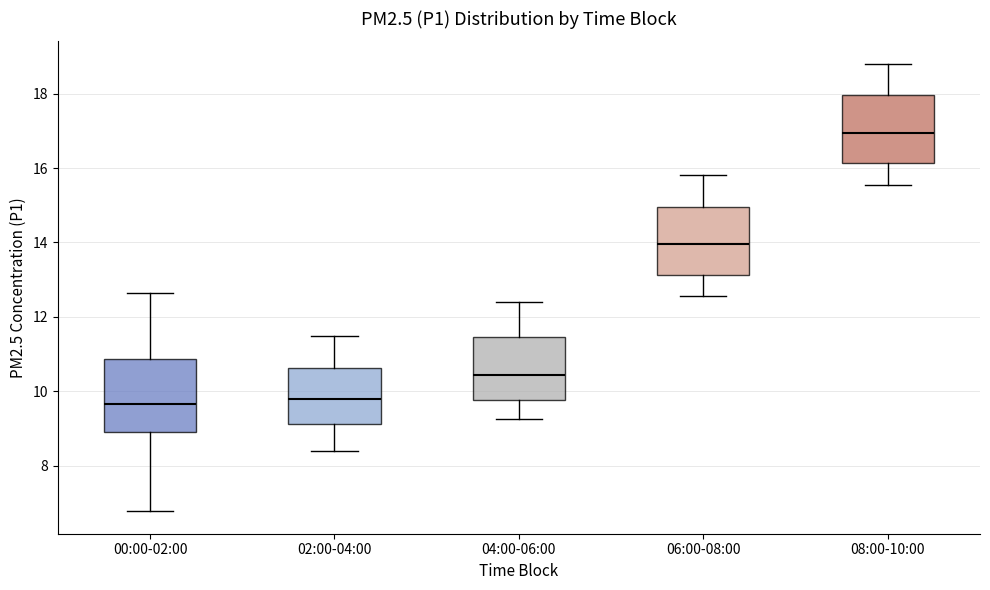

Reading left to right, read every box against the y-axis: the position of its median line, the range the box covers, and the ends of its whiskers. The values are not printed on the chart, so give them approximately, as read against the axis.

00:00-02:00: median 9.6, box 9.0 to 10.8, whiskers 6.8 to 12.6
02:00-04:00: median 9.8, box 9.2 to 10.6, whiskers 8.4 to 11.6
04:00-06:00: median 10.4, box 9.8 to 11.4, whiskers 9.2 to 12.4
06:00-08:00: median 14.0, box 13.2 to 15.0, whiskers 12.6 to 15.8
08:00-10:00: median 17.0, box 16.2 to 18.0, whiskers 15.6 to 18.8